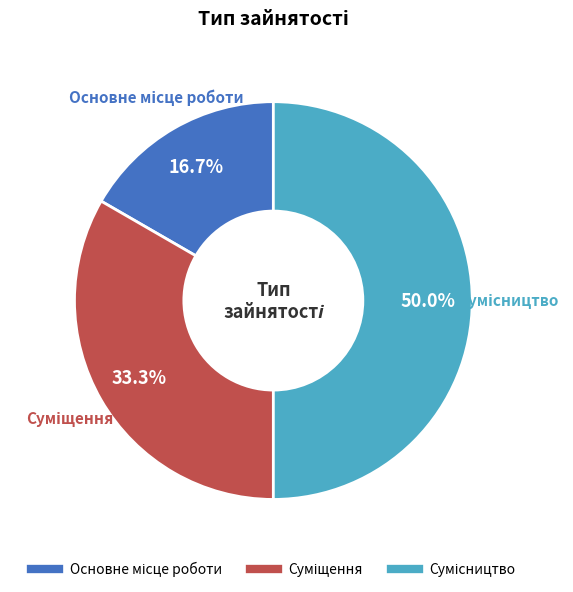

How many segments does this pie chart have?

3